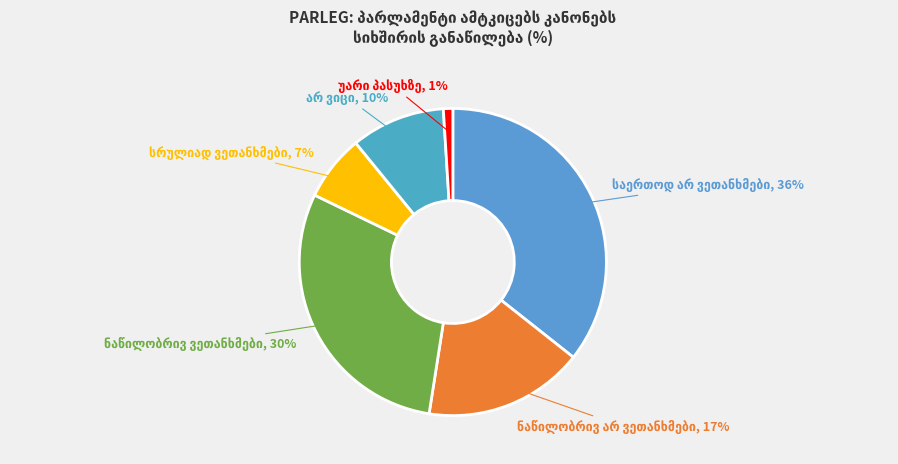

How many slices are in this pie chart?

6